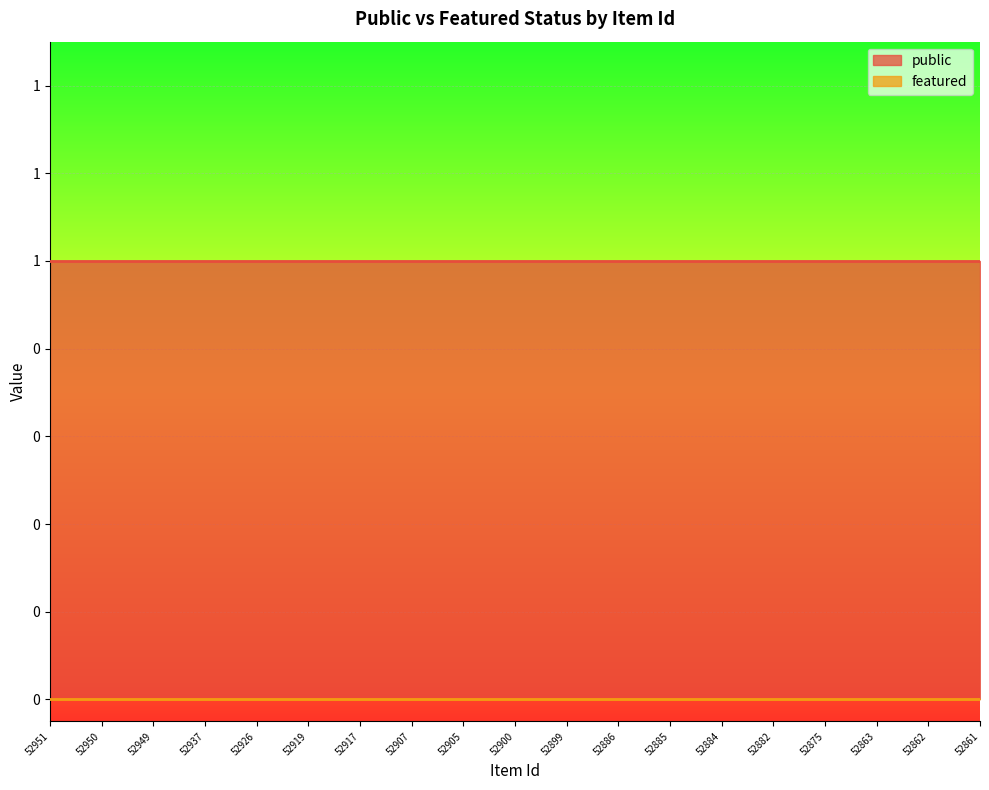

True or false: featured and public intersect in this chart.

False